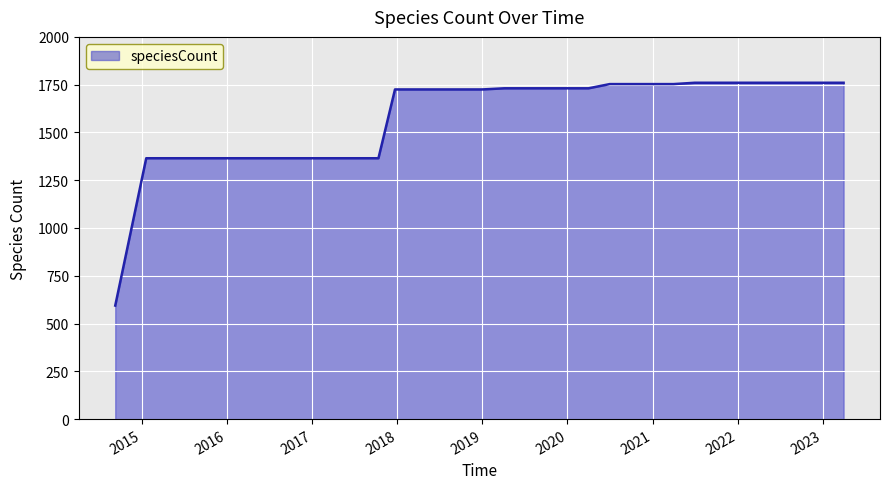

What is the difference between the maximum and minimum values?

1166